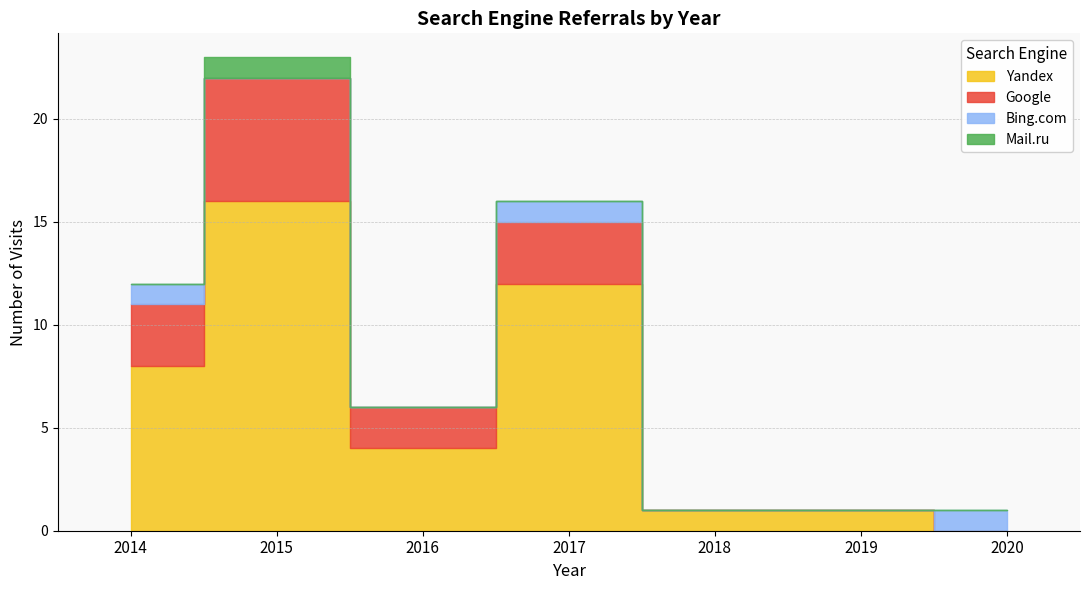

How many distinct data groups are displayed?

4